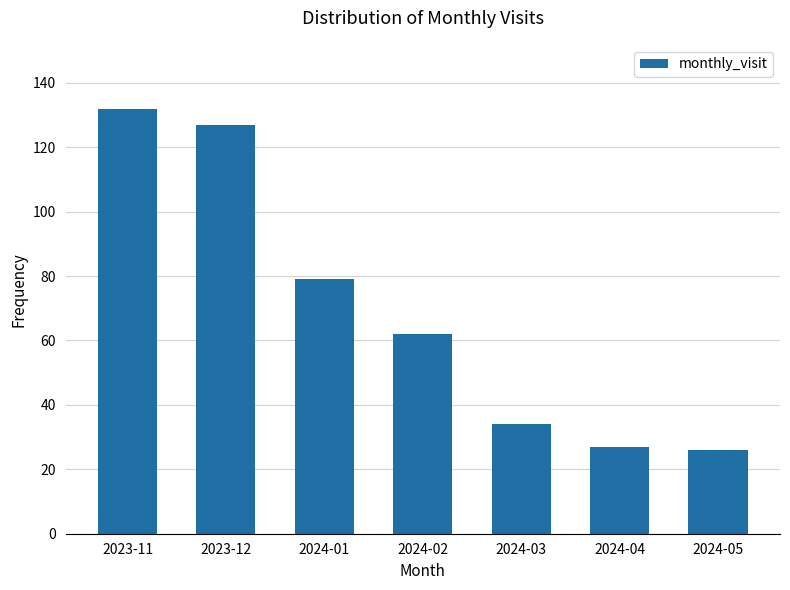

How many values are below 62?

3